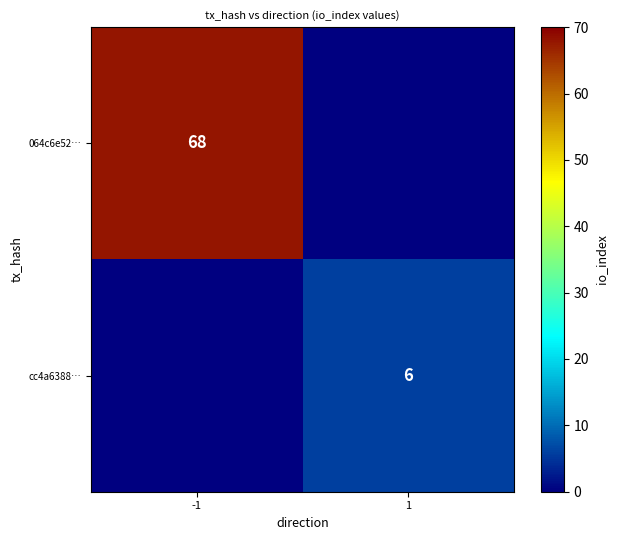

The value of cc4a6388… at 1 is 6. True or false?

True